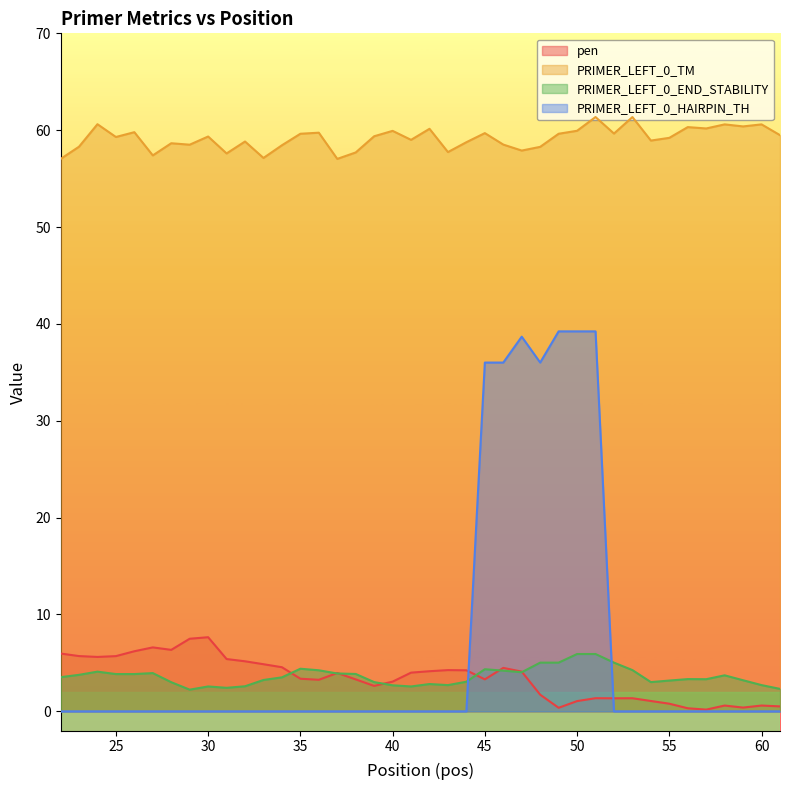

Which series has the widest spread of values?

PRIMER_LEFT_0_HAIRPIN_TH